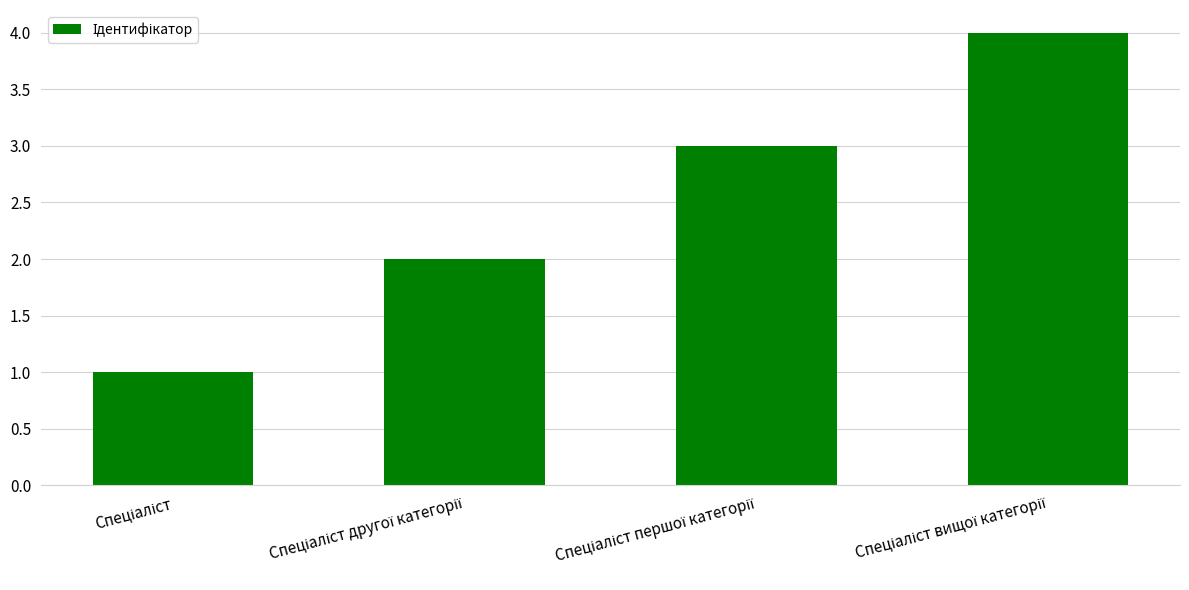

What is the sum of all values?

10